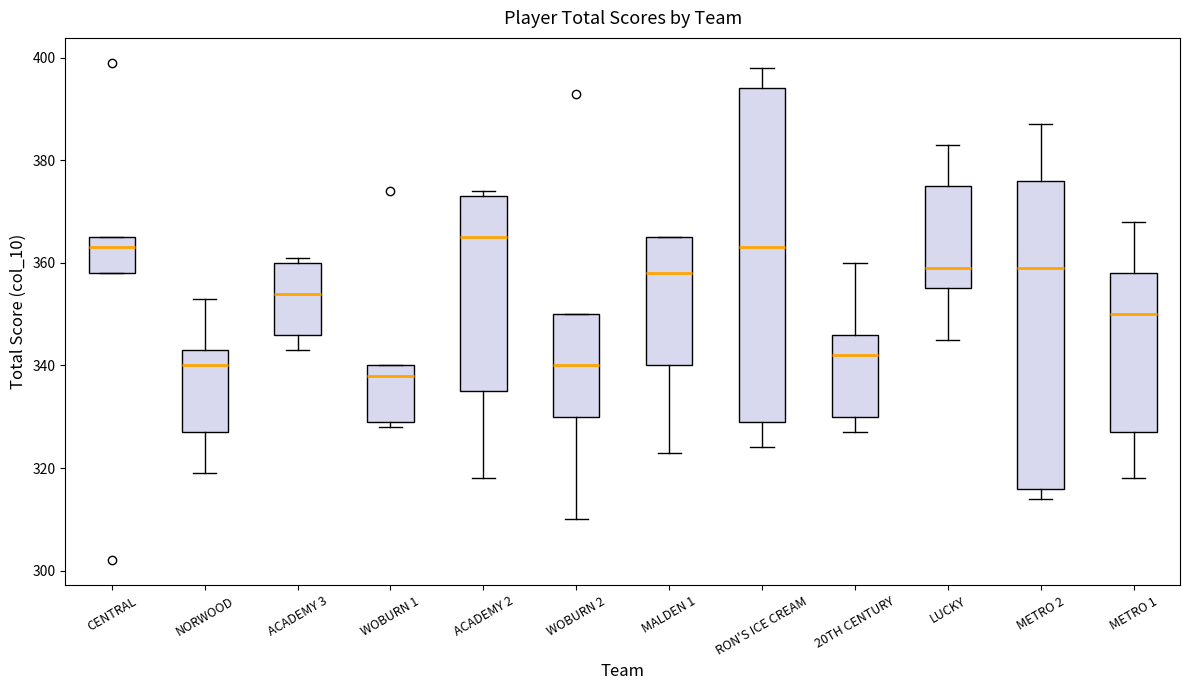

Reading left to right, transcribe this box plot: for each box, give where its median line is, the range the box spans, and where its two whiskers end, as read against the y-axis. The values are not printed on the chart, so give them approximately, as read against the axis.

CENTRAL: median 364, box 358 to 366, whiskers 358 to 366
NORWOOD: median 340, box 328 to 344, whiskers 320 to 354
ACADEMY 3: median 354, box 346 to 360, whiskers 344 to 362
WOBURN 1: median 338, box 330 to 340, whiskers 328 to 340
ACADEMY 2: median 366, box 336 to 374, whiskers 318 to 374 (just above the box's upper edge)
WOBURN 2: median 340, box 330 to 350, whiskers 310 to 350
MALDEN 1: median 358, box 340 to 366, whiskers 324 to 366
RON'S ICE CREAM: median 364, box 330 to 394, whiskers 324 to 398
20TH CENTURY: median 342, box 330 to 346, whiskers 328 to 360
LUCKY: median 360, box 356 to 376, whiskers 346 to 384
METRO 2: median 360, box 316 to 376, whiskers 314 to 388
METRO 1: median 350, box 328 to 358, whiskers 318 to 368